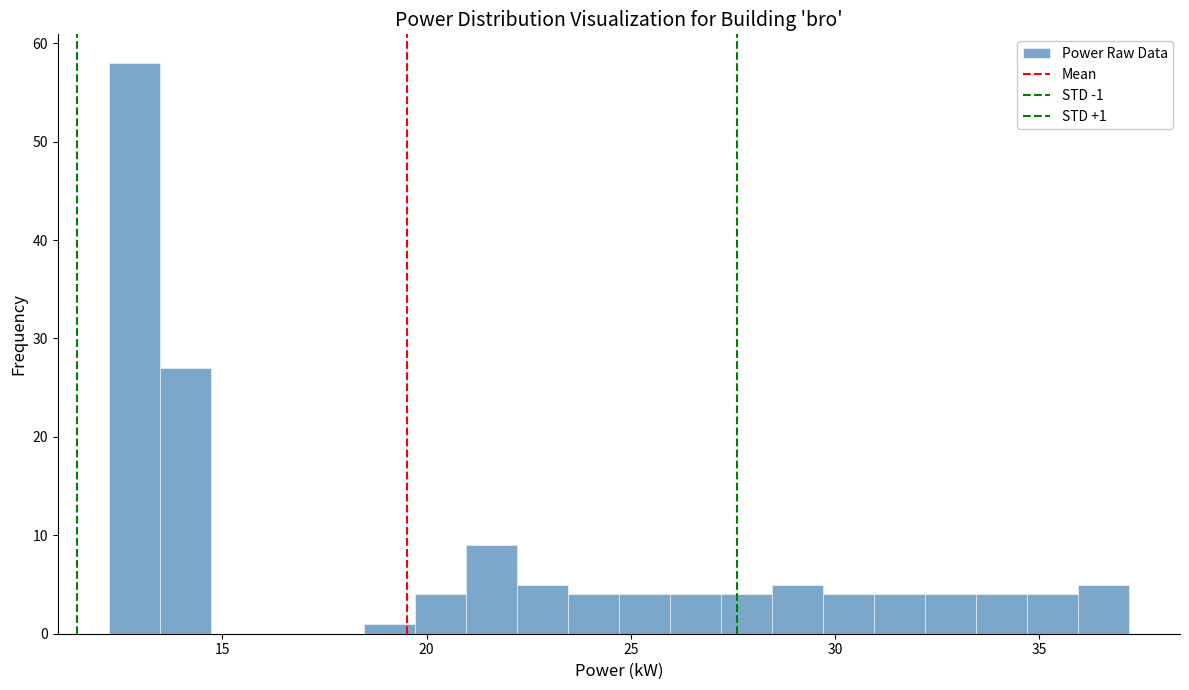

Read against the x-axis, roughly where is the centre of the tallest bar?

13.0